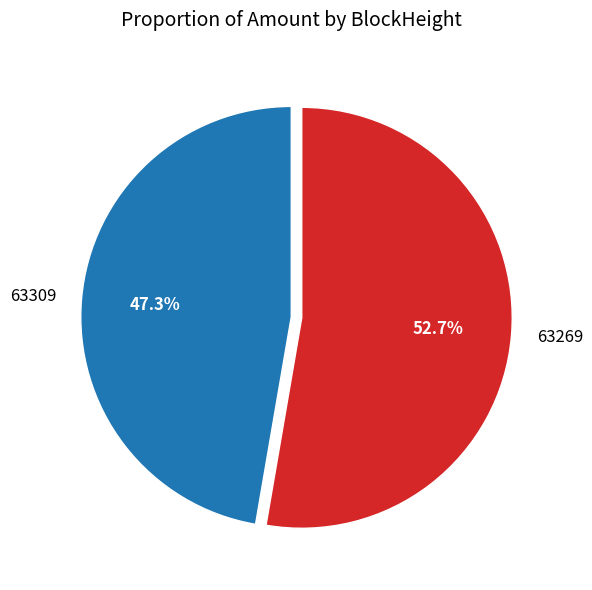

Which category has the biggest portion of the pie?

63269